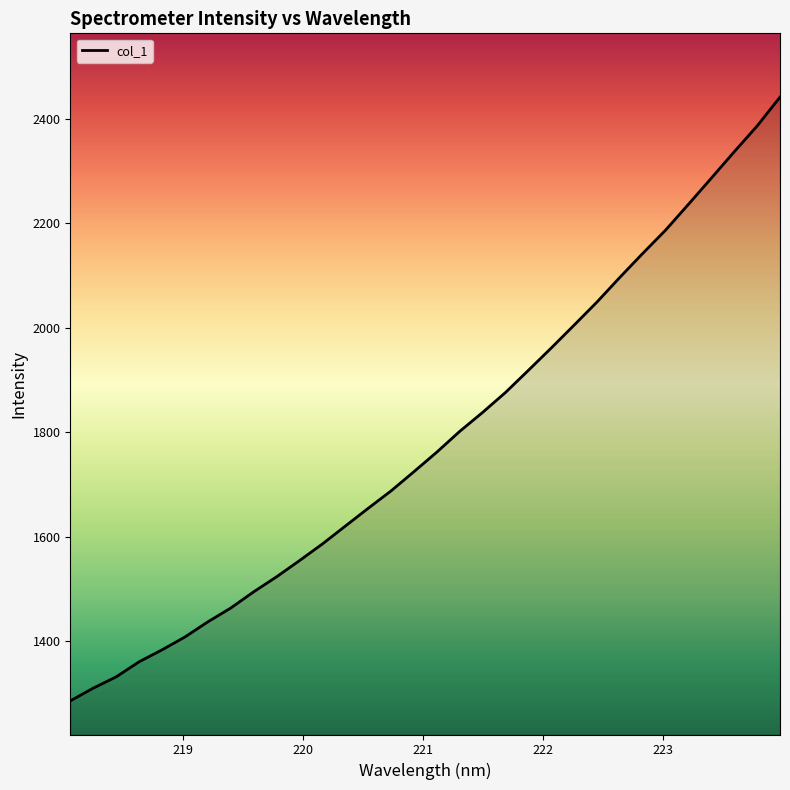

What is the difference between the maximum and minimum values?

1155.2